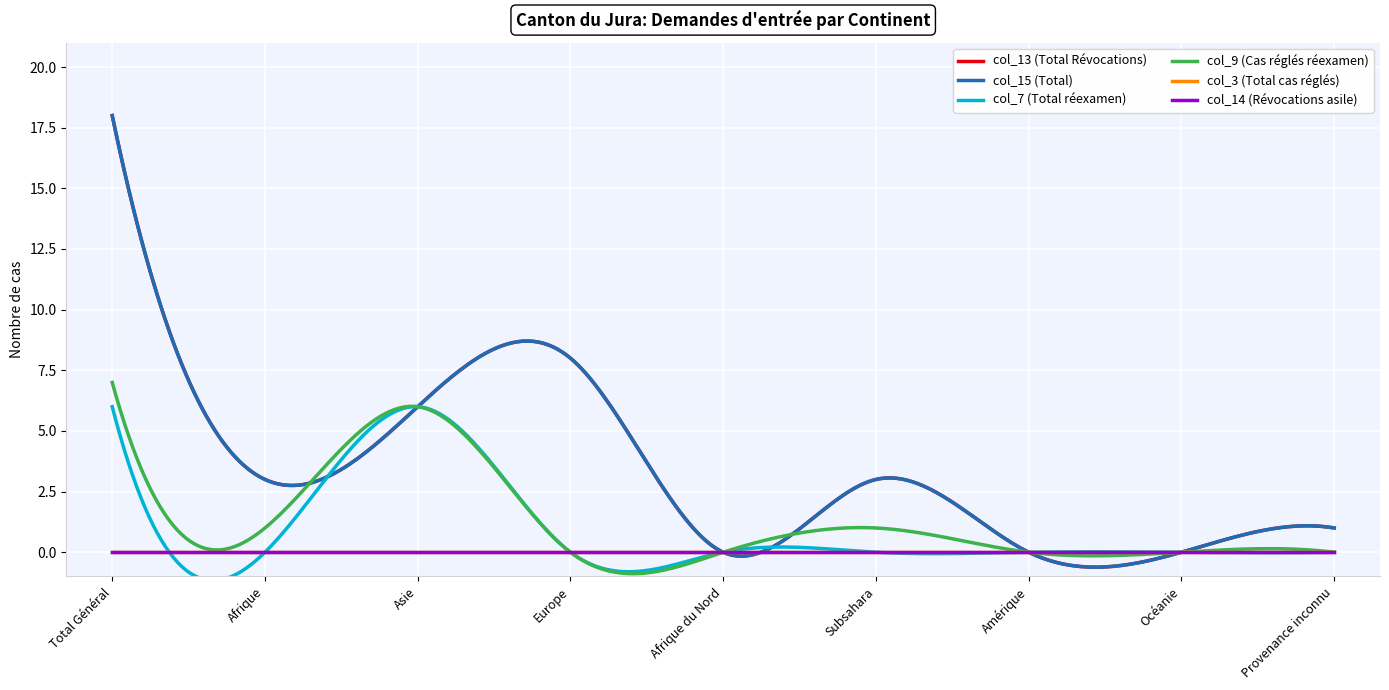

What is the label of the 2nd point from the right?

Océanie